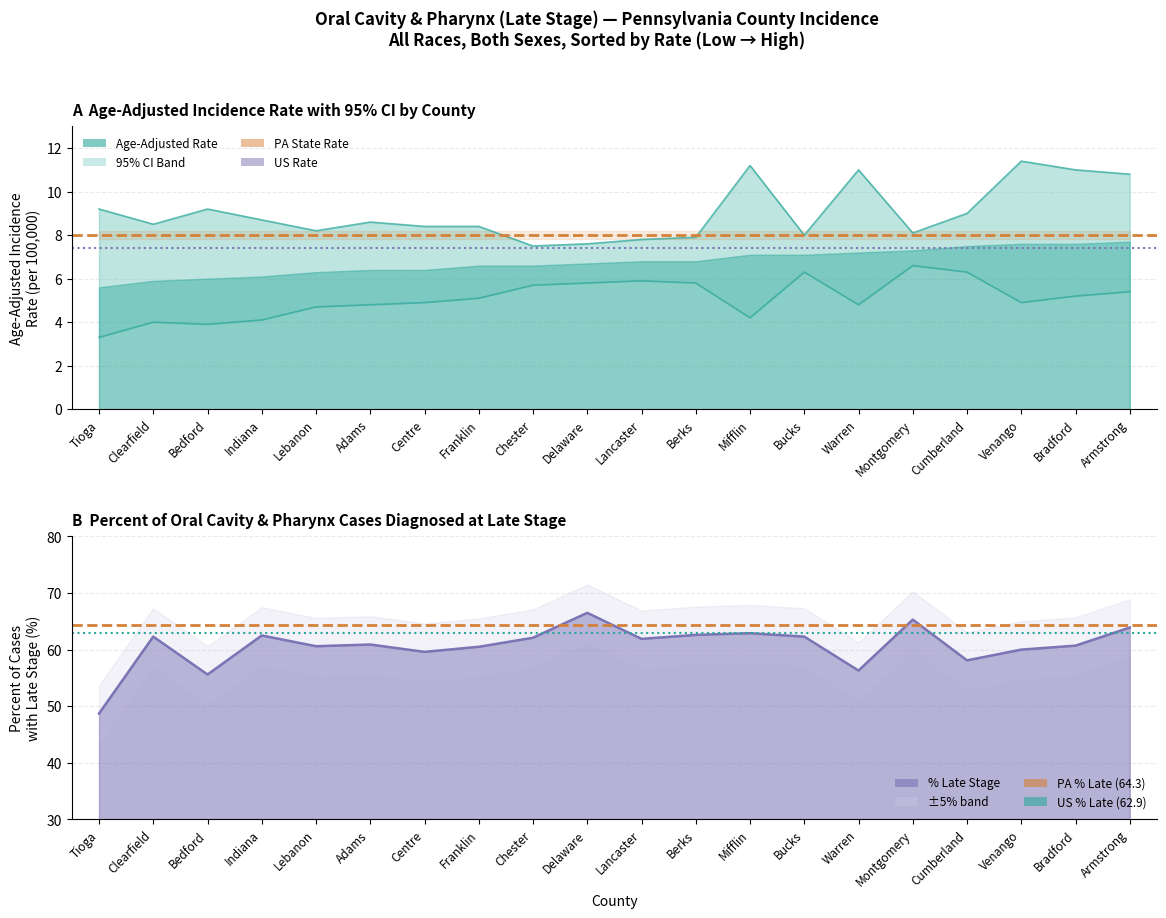

True or false: Lower 95% CI and Upper 95% CI intersect in this chart.

False